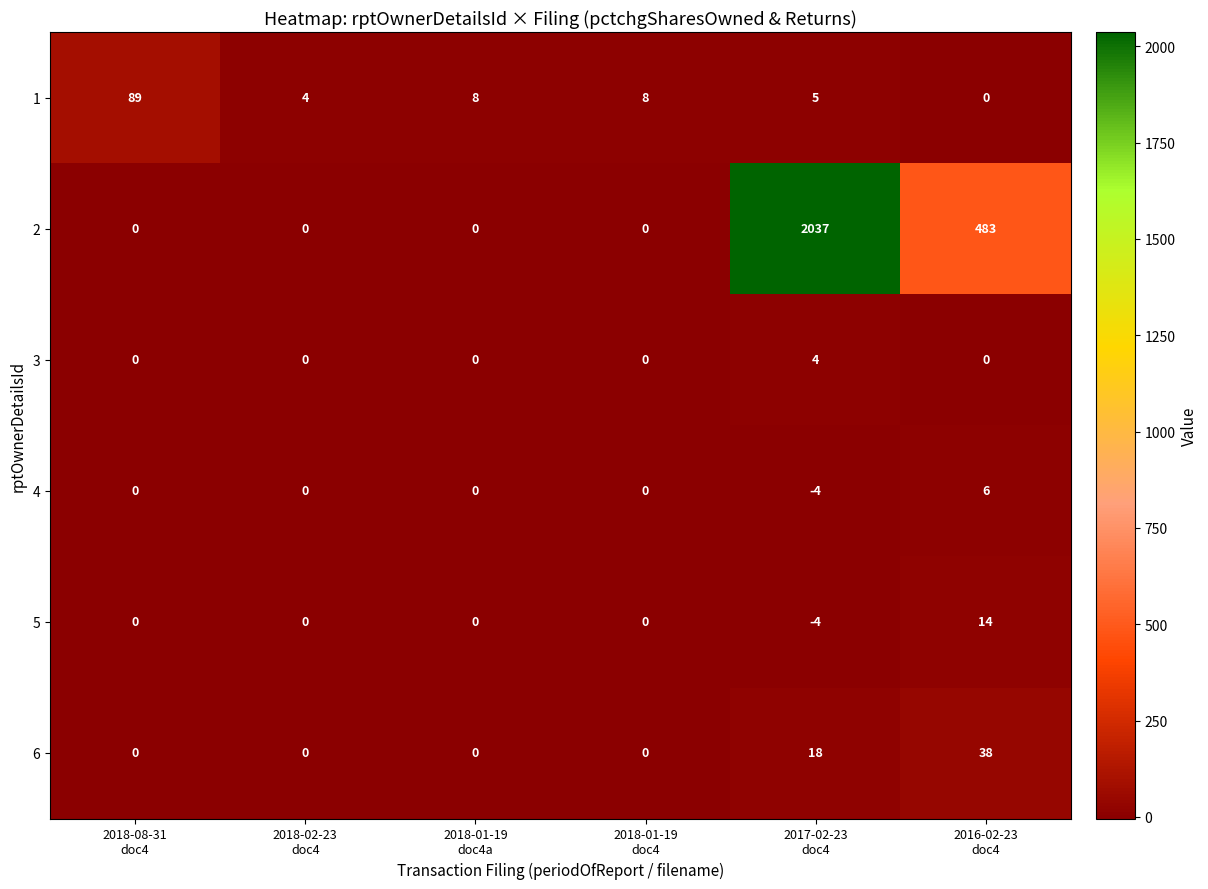

Count the 4 values in the range 0 to 1.

4